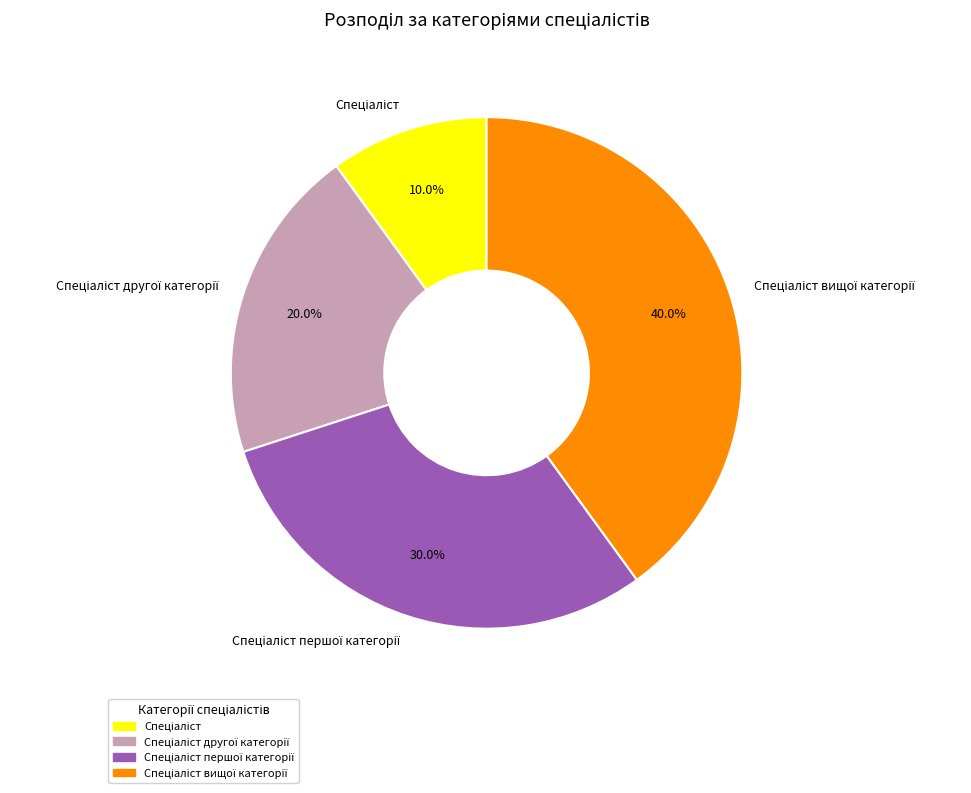

Does any single category account for the majority?

No